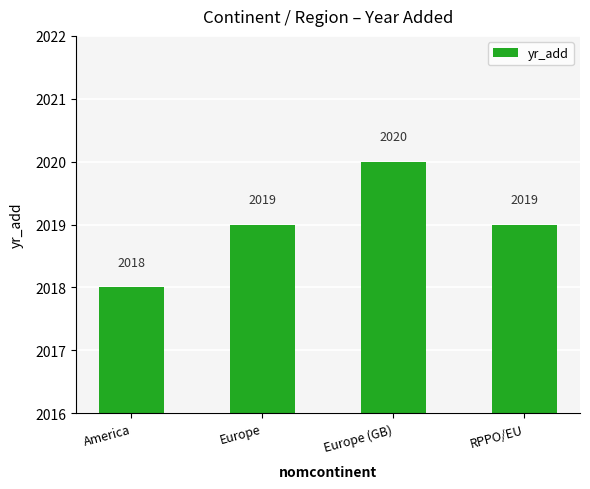

What is the smallest value displayed?

2018